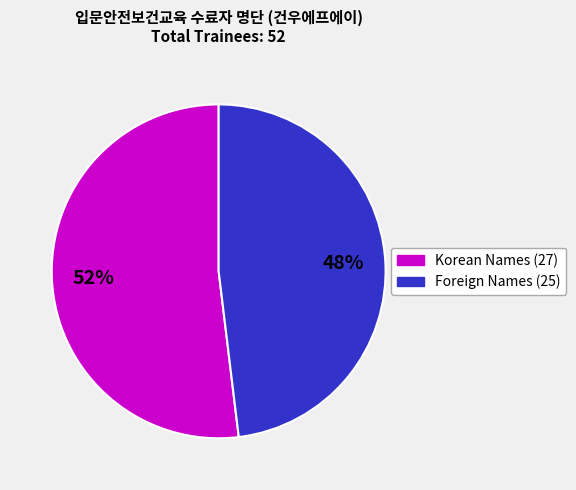

Is there a majority slice in this chart?

Yes